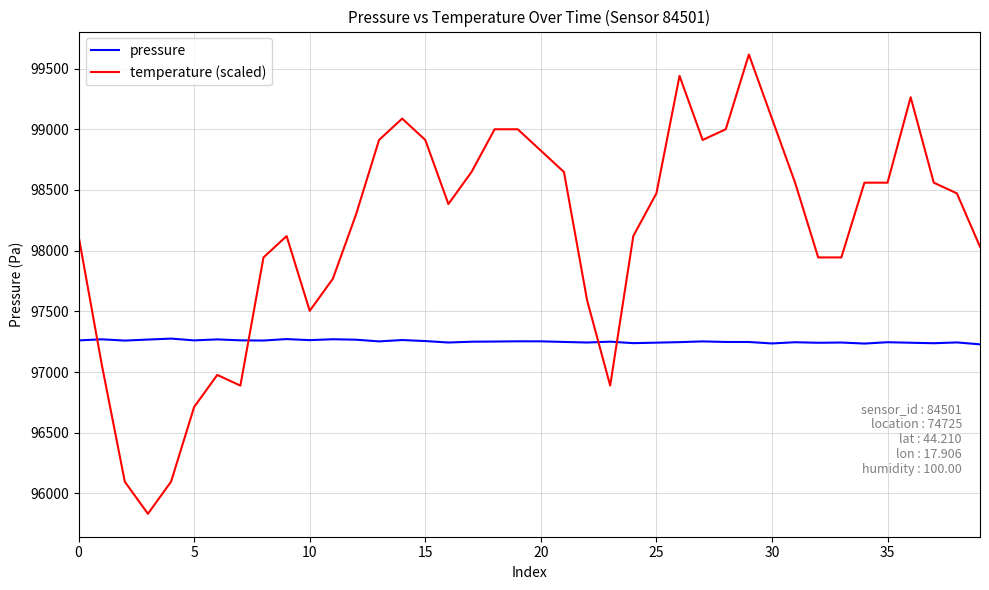

True or false: temperature (scaled) has more than 0 points higher than both neighbors.

True